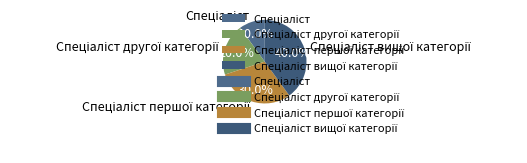

Is there any slice that represents more than half of the pie?

No